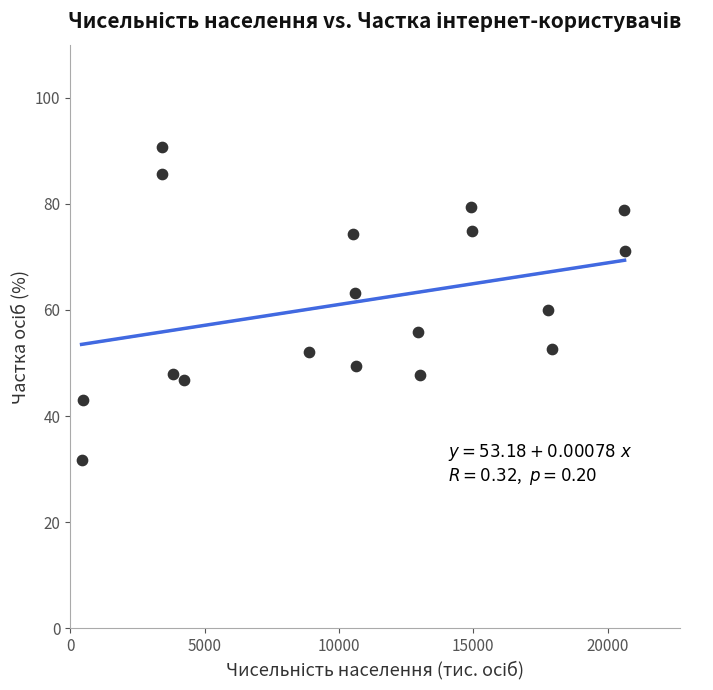

What is the range of Y values (max minus min)?

58.9